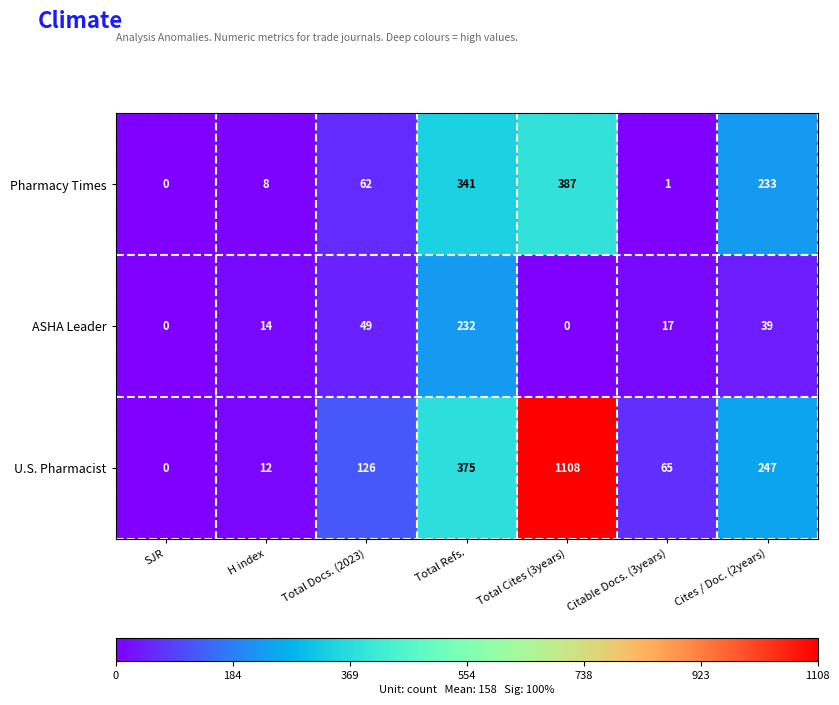

Which series has the largest total across all categories?

U.S. Pharmacist